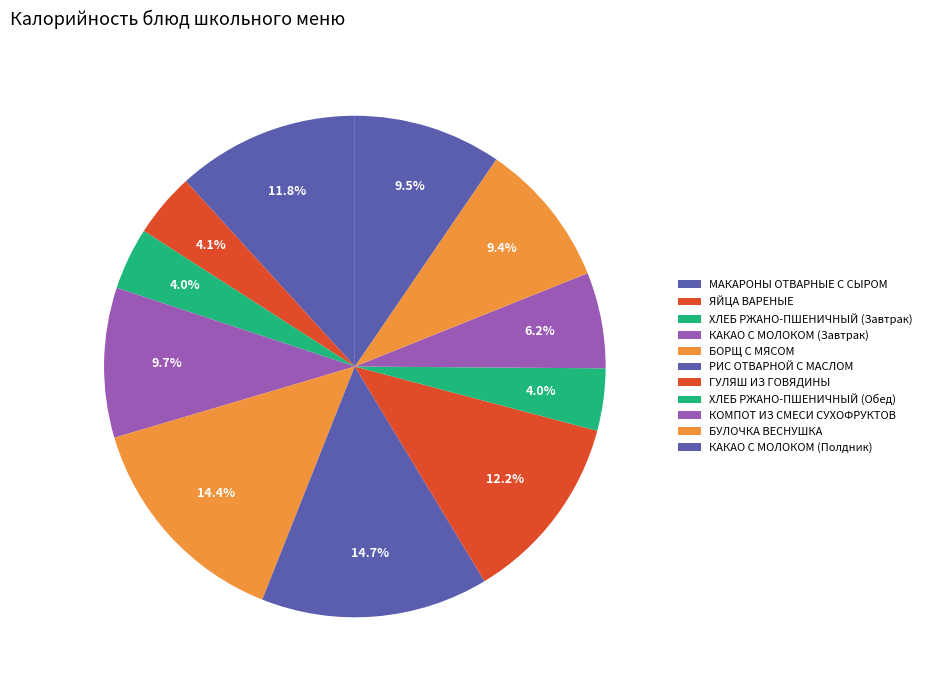

What percentage do МАКАРОНЫ ОТВАРНЫЕ С СЫРОМ and РИС ОТВАРНОЙ С МАСЛОМ together represent?

26.4%